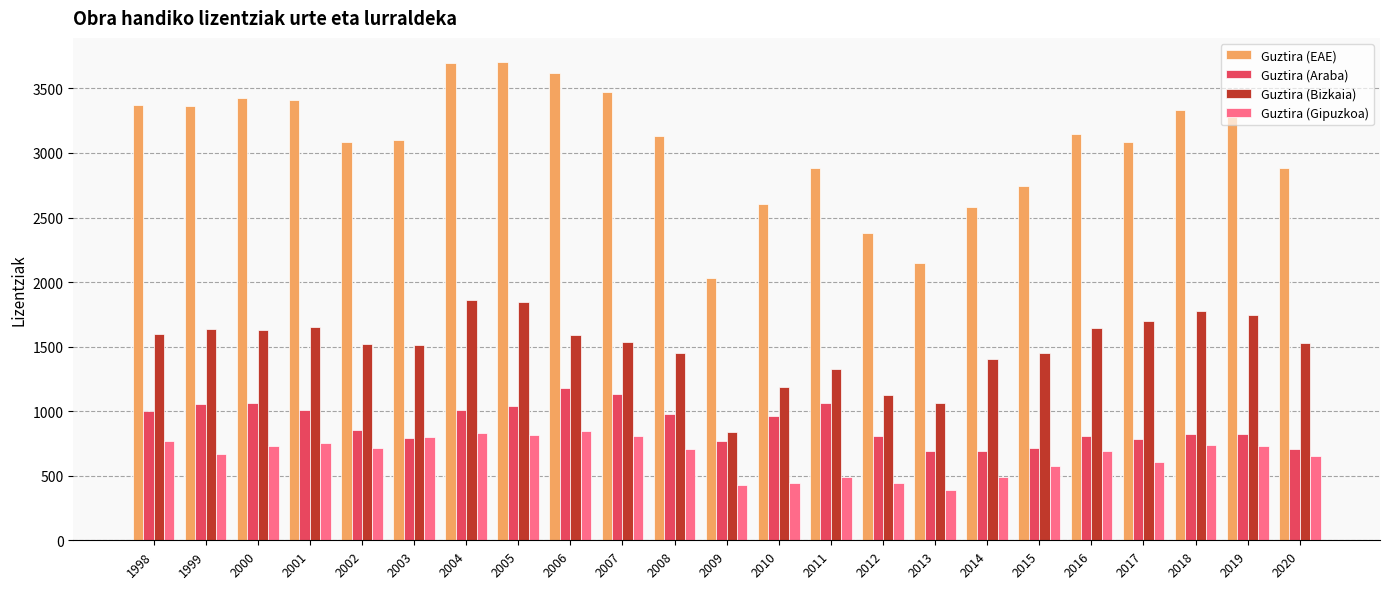

At 2005, list the series in order from smallest to largest.

Guztira (Gipuzkoa), Guztira (Araba), Guztira (Bizkaia), Guztira (EAE)